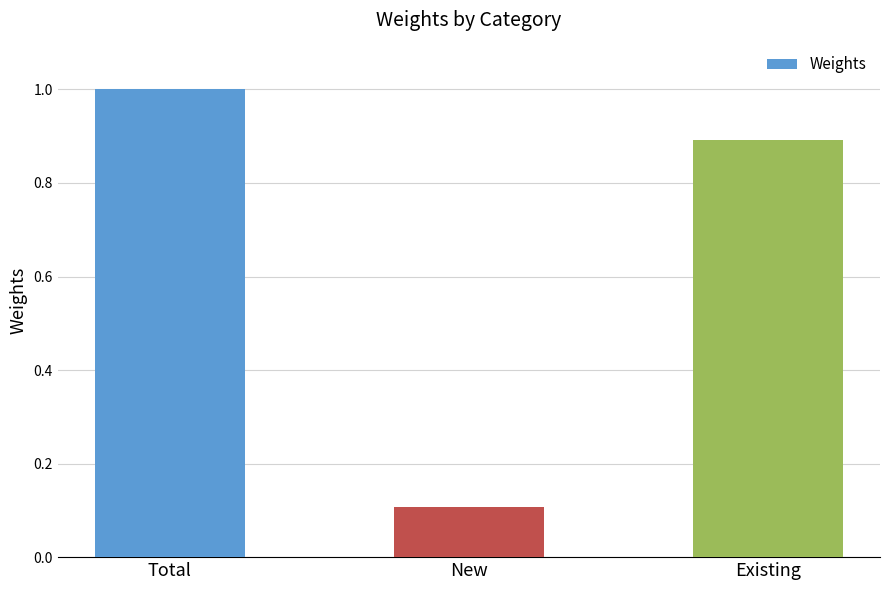

What is the label of the 3rd bar from the right?

Total